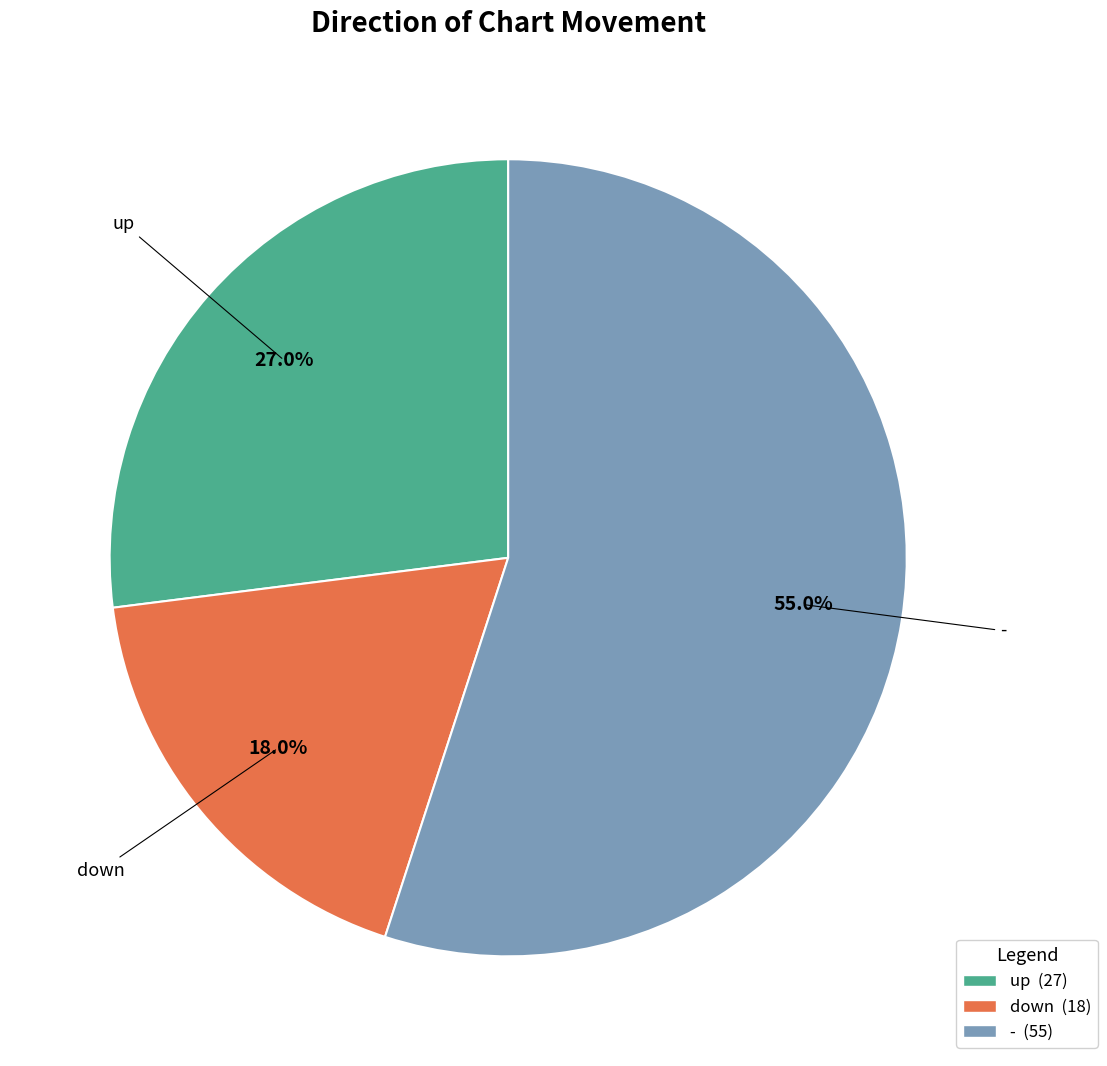

What is the ratio of the value at up to the value at -?

0.5